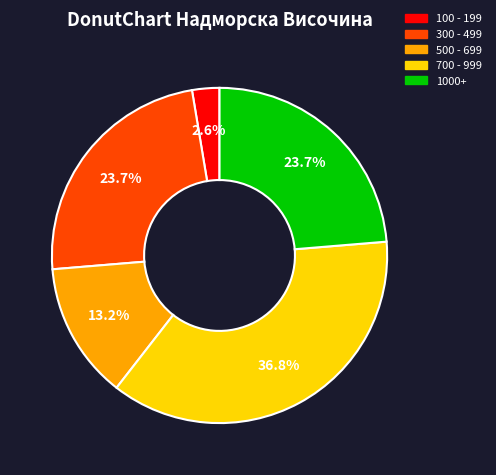

Is there a majority slice in this chart?

No